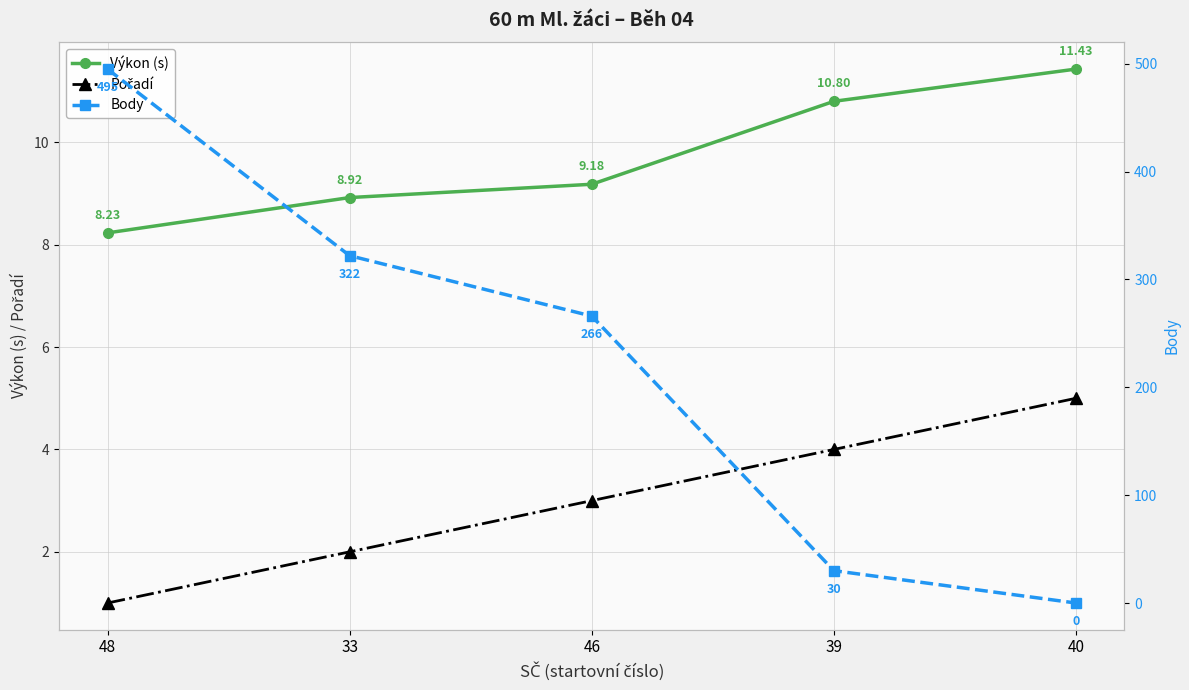

Reading right to left, extract all data points from this chart.

Výkon (s): 40=11.4	39=10.8	46=9.2	33=8.9	48=8.2
Pořadí: 40=5.0	39=4.0	46=3.0	33=2.0	48=1.0
Body: 40=0.0	39=30.0	46=266.0	33=322.0	48=495.0